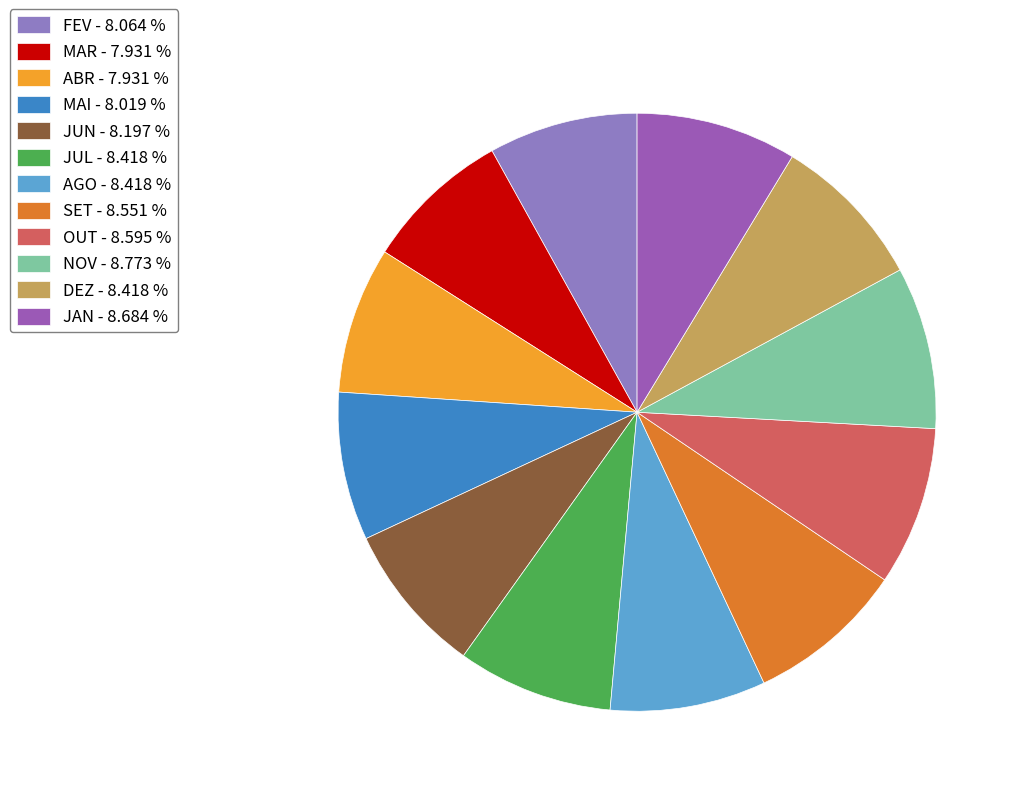

The JAN slice represents 1% of the pie. True or false?

False